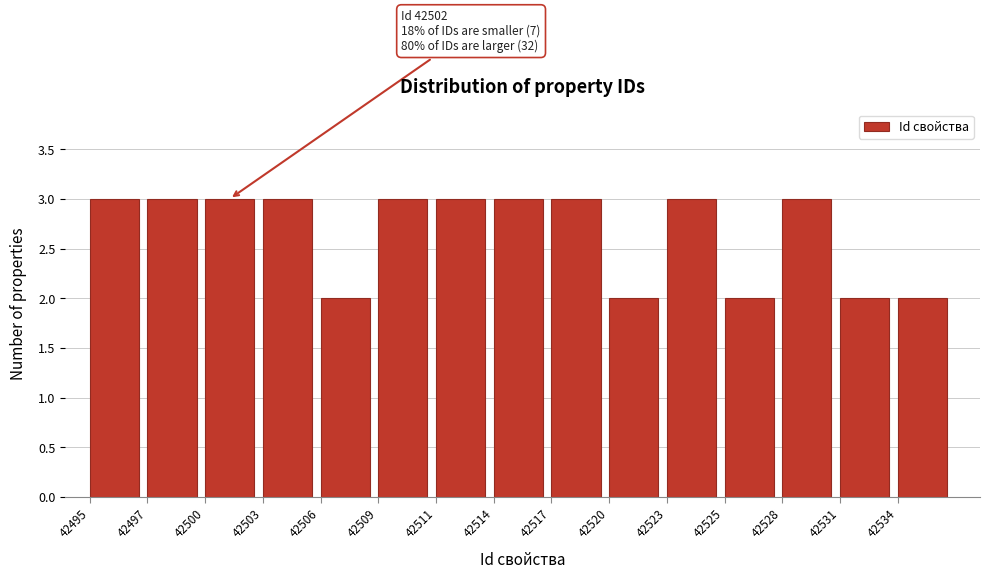

Reading left to right, list all the values displayed in this chart.

3	3	3	3	2	3	3	3	3	2	3	2	3	2	2